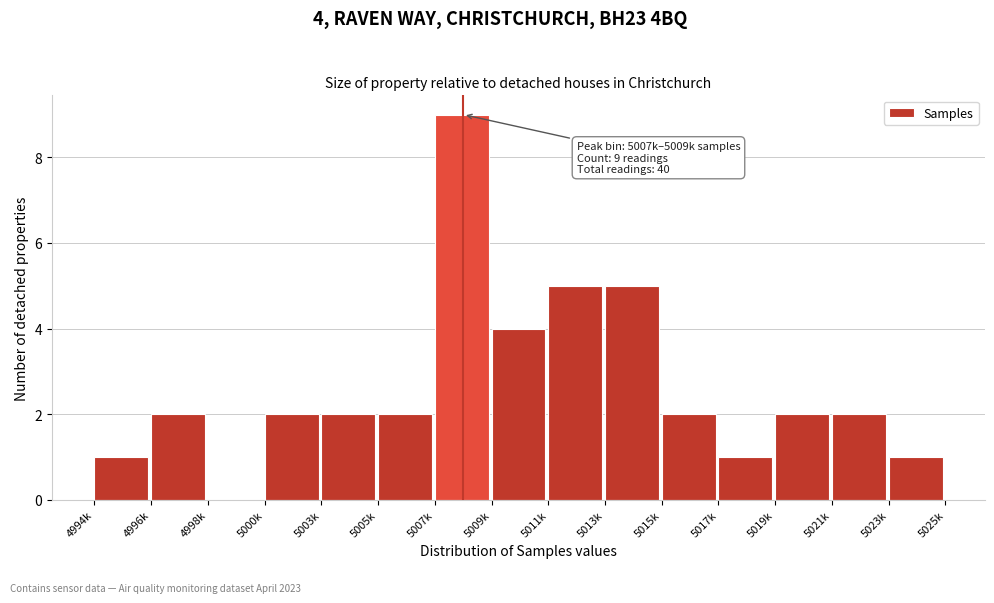

Reading left to right, list all the values displayed in this chart.

4994k=1	4996k=2	4998k=0	5000k=2	5003k=2	5005k=2	5007k=9	5009k=4	5011k=5	5013k=5	5015k=2	5017k=1	5019k=2	5021k=2	5023k=1